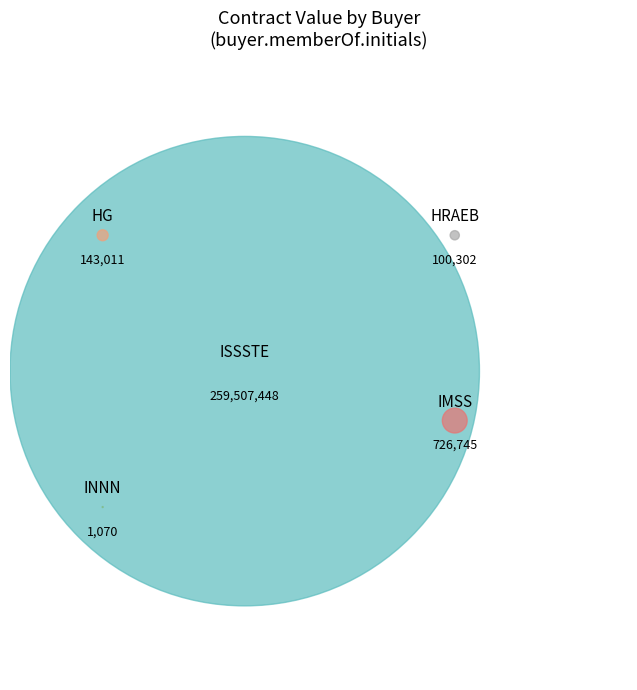

Which category has the smallest portion of the pie?

INNN